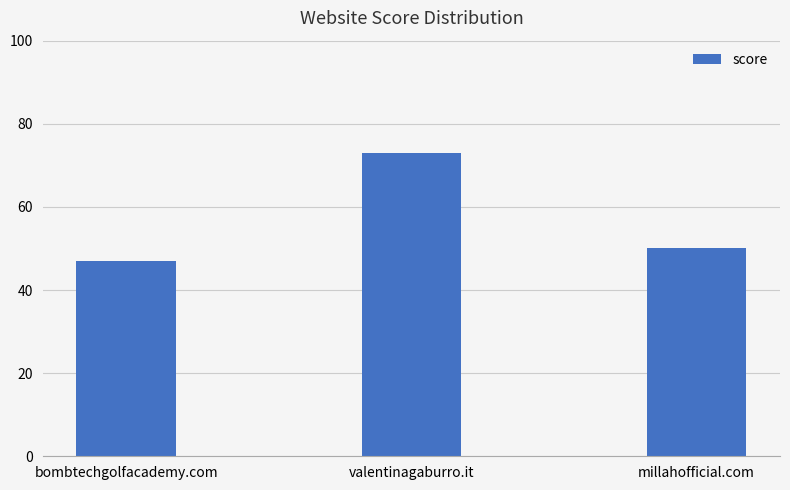

The value at millahofficial.com is 69. True or false?

False